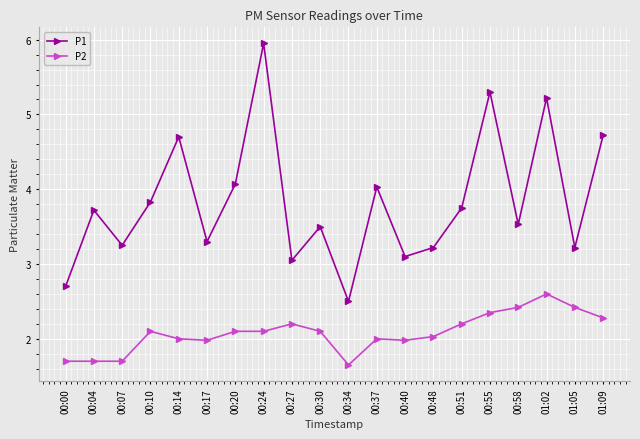

Rank the series by their maximum value, from lowest to highest.

P2, P1